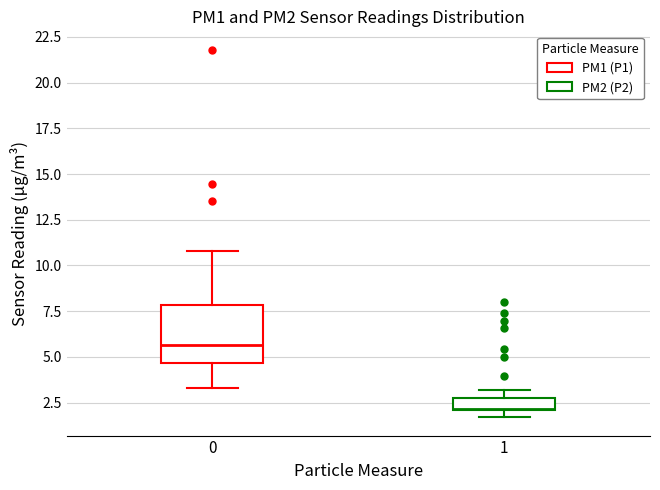

Which box has the lowest median line?

1